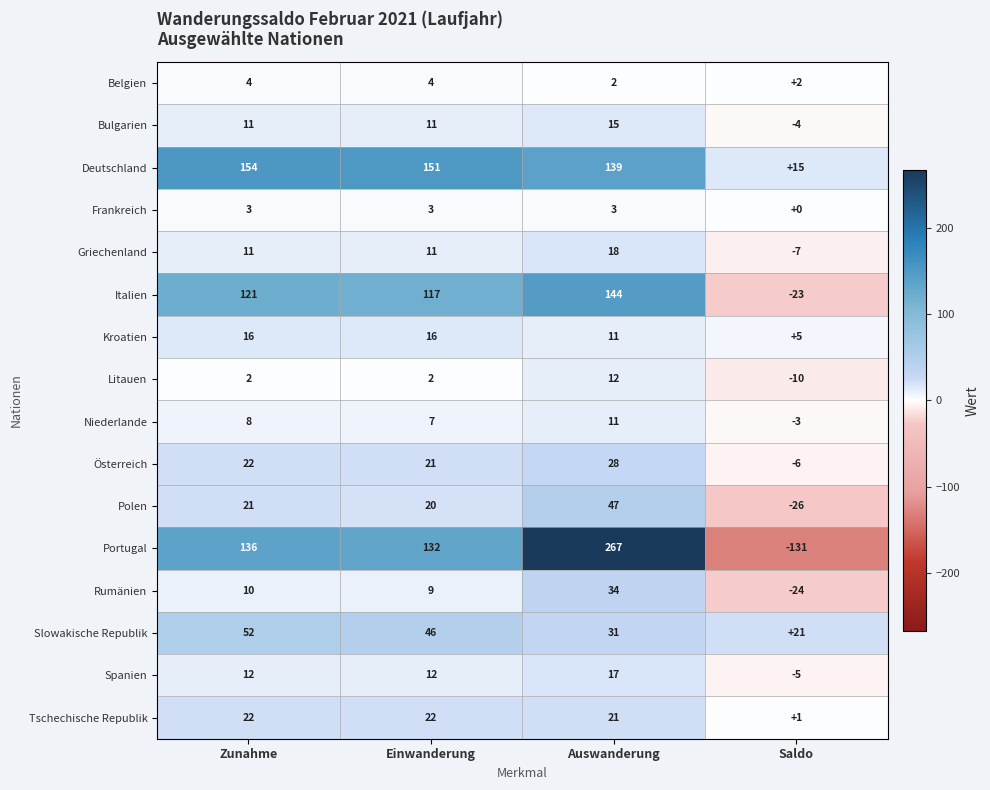

Which series has the widest spread of values?

Portugal